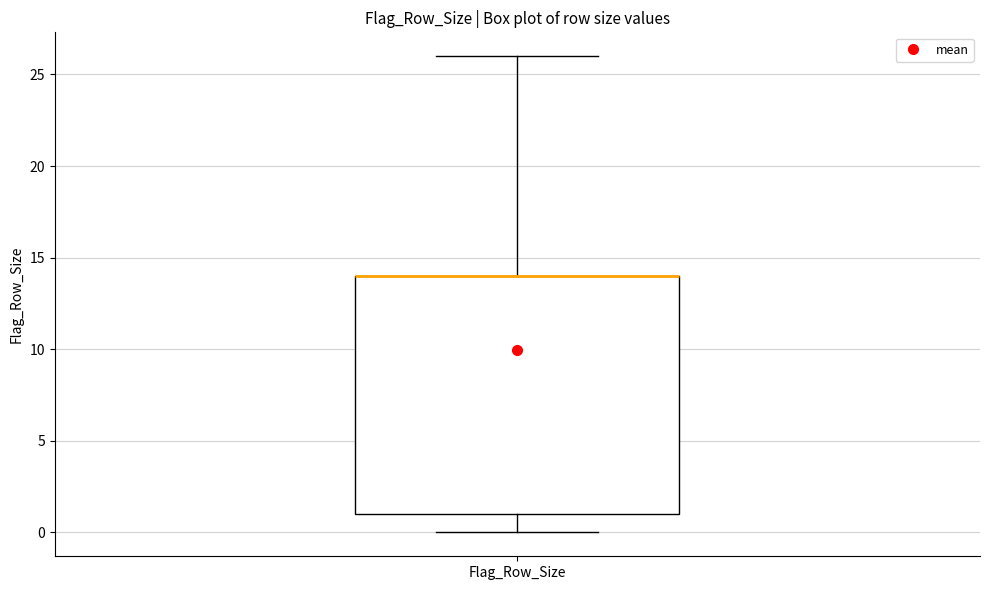

Transcribe this box plot: give where the median line is, the range the box spans, and where the two whiskers end, as read against the y-axis. The values are not printed on the chart, so give them approximately, as read against the axis.

median 14 (drawn on the box's upper edge), box 1 to 14, whiskers 0 to 26